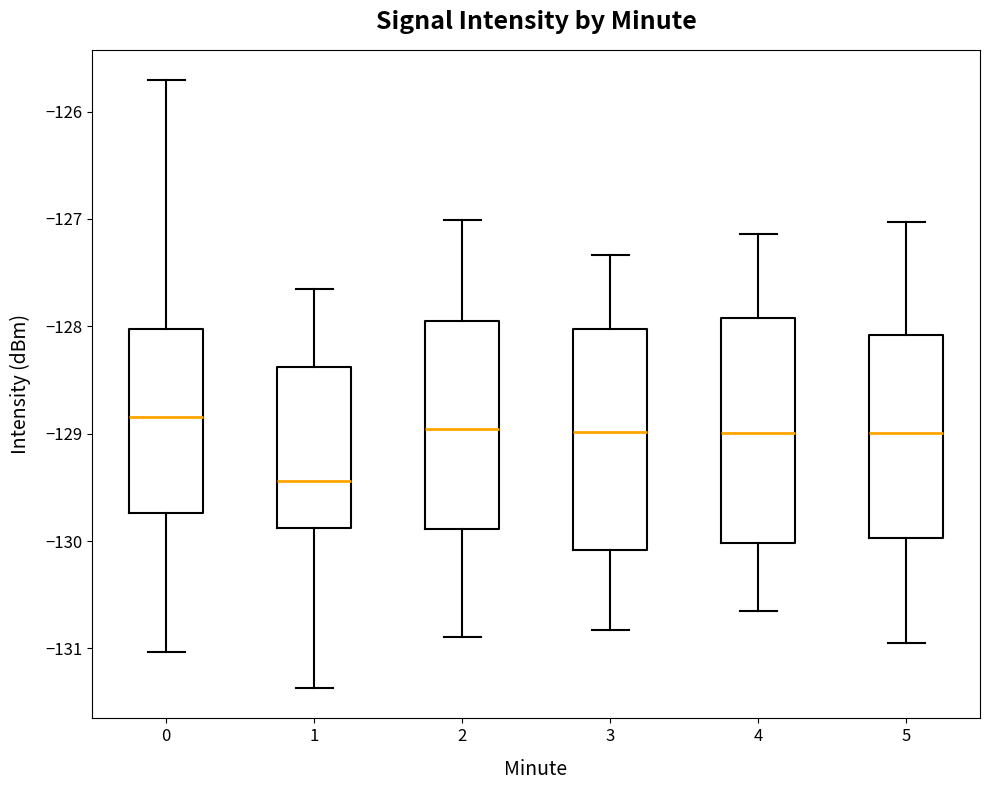

Reading left to right, transcribe this box plot: for each box, give where its median line is, the range the box spans, and where its two whiskers end, as read against the y-axis. The values are not printed on the chart, so give them approximately, as read against the axis.

0: median -128.8, box -129.7 to -128.0, whiskers -131.0 to -125.7
1: median -129.4, box -129.9 to -128.4, whiskers -131.4 to -127.7
2: median -129.0, box -129.9 to -127.9, whiskers -130.9 to -127.0
3: median -129.0, box -130.1 to -128.0, whiskers -130.8 to -127.3
4: median -129.0, box -130.0 to -127.9, whiskers -130.6 to -127.1
5: median -129.0, box -130.0 to -128.1, whiskers -130.9 to -127.0